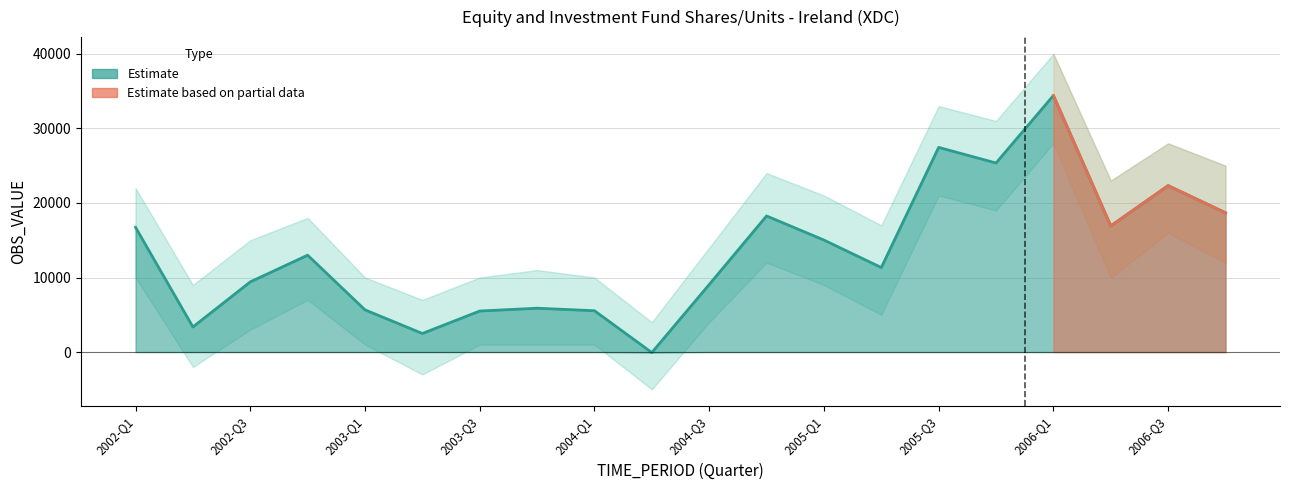

What is the value of the 7th point from the left?

5503